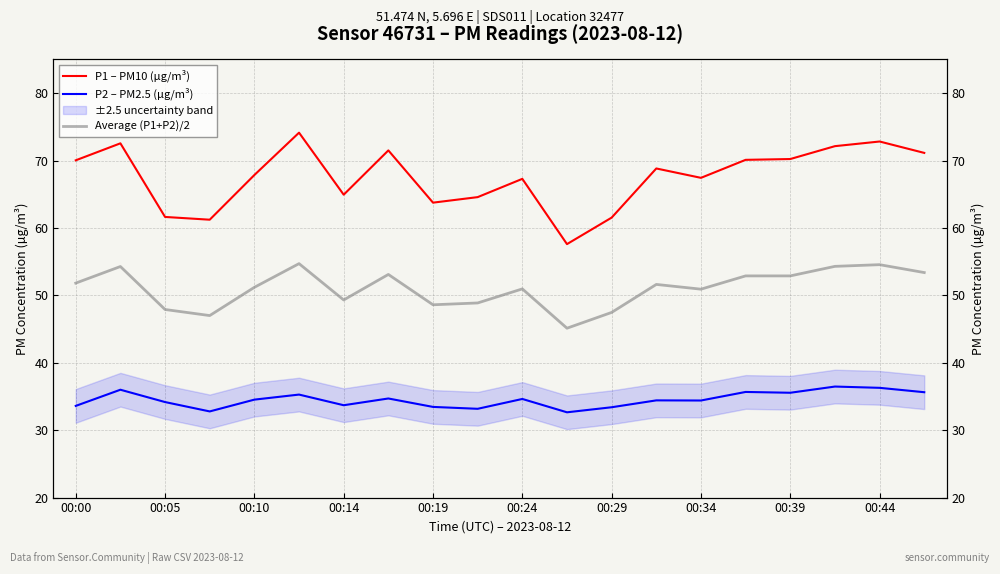

Which has a higher value, 12 or 00:34?

00:34